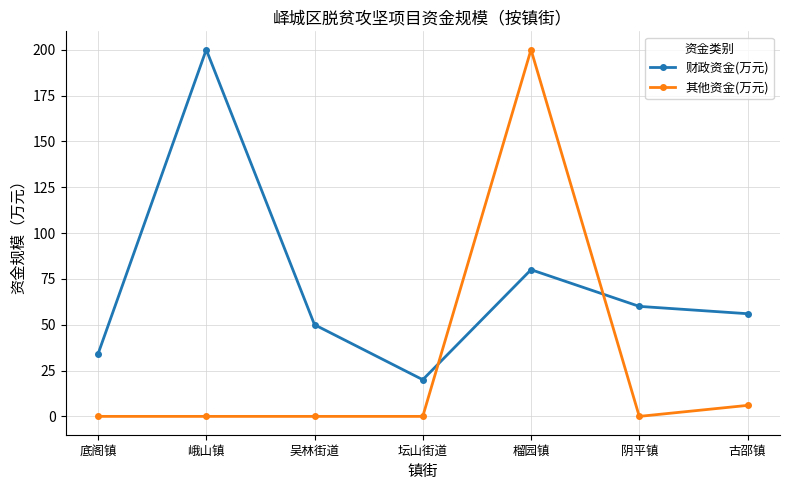

How many distinct data groups are displayed?

2